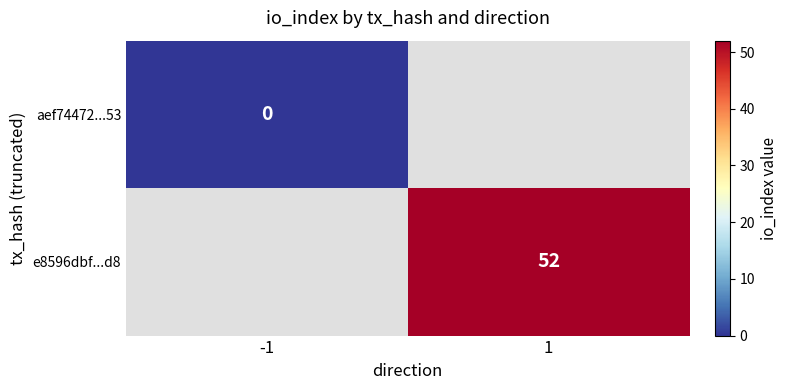

The value of e8596dbf...d8 at 1 is 52. True or false?

True